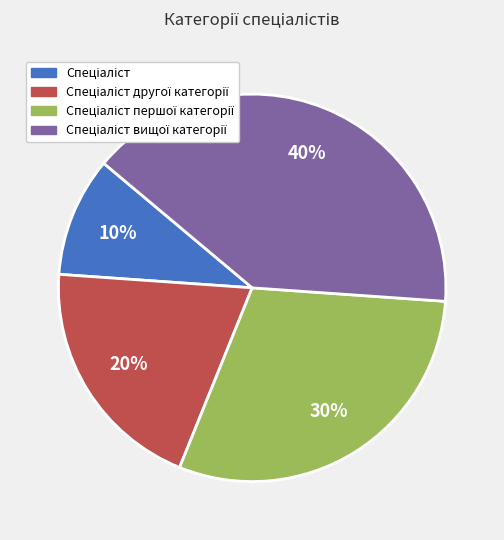

Does any single category account for the majority?

No